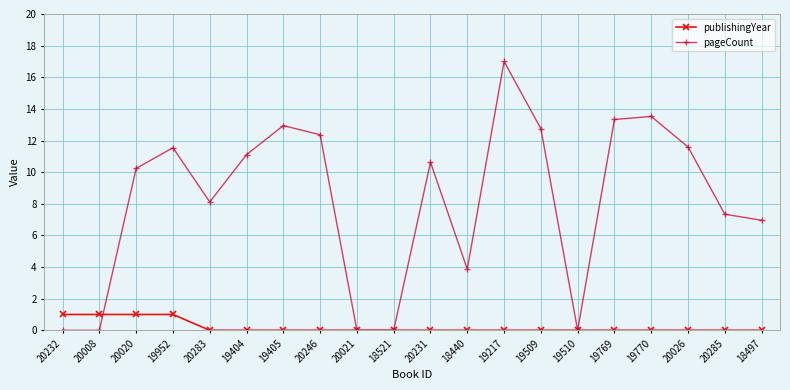

Which series has the largest range (max minus min)?

pageCount